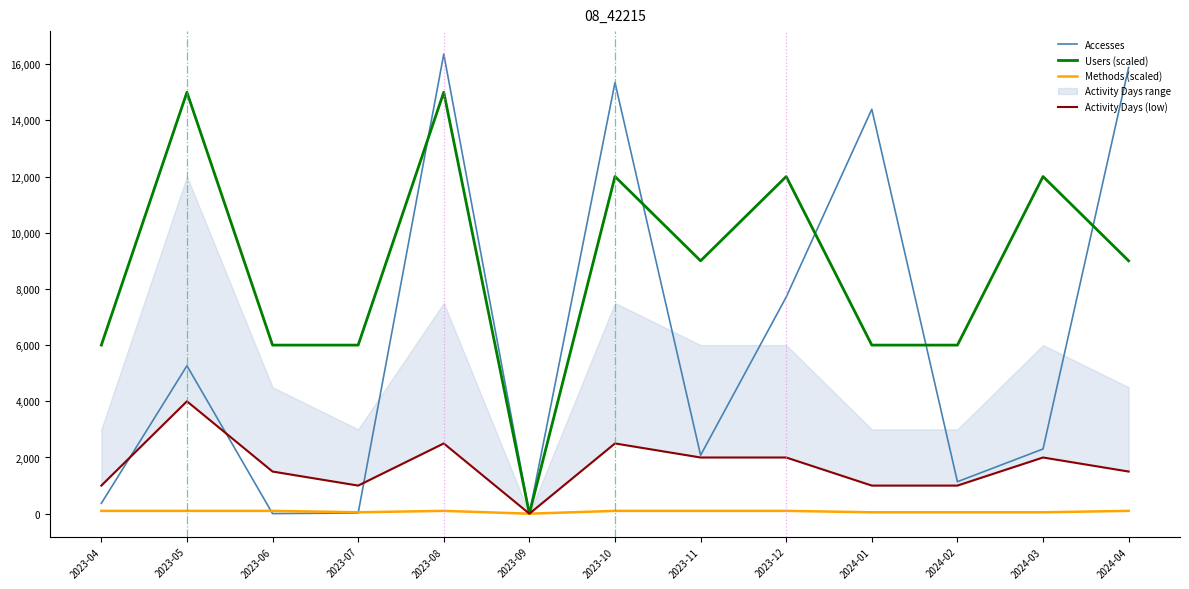

What is the maximum value for Users (scaled)?

15000